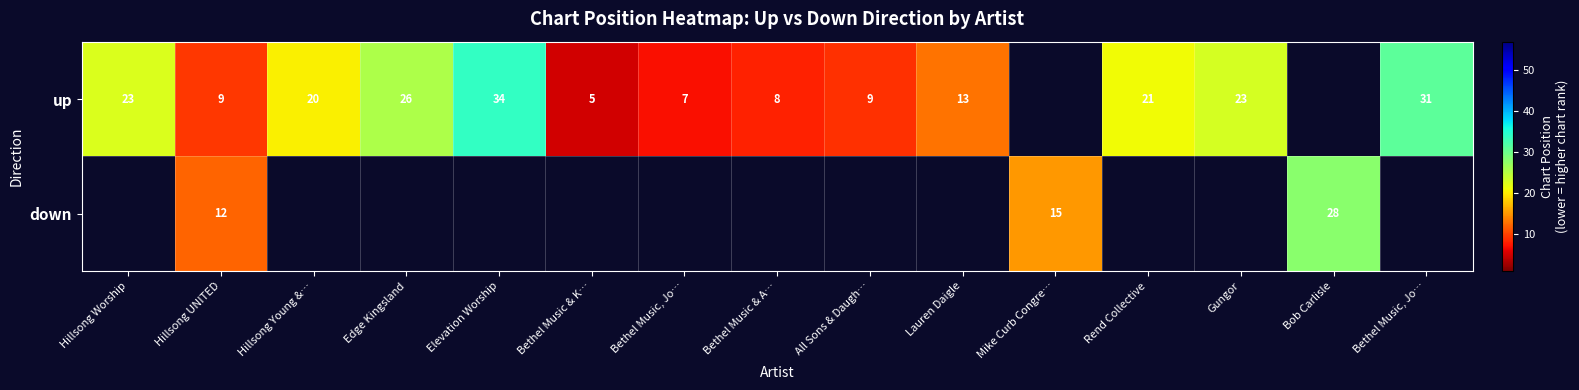

Count the number of categories in the chart.

15